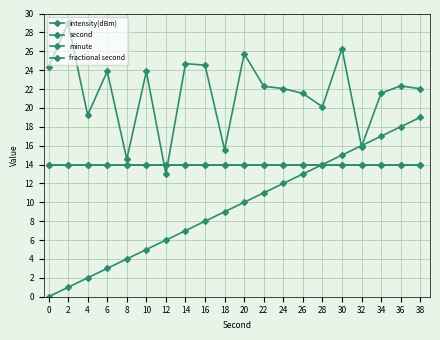

What is the difference between the intensity(dBm) values at 20 and 6?

1.9